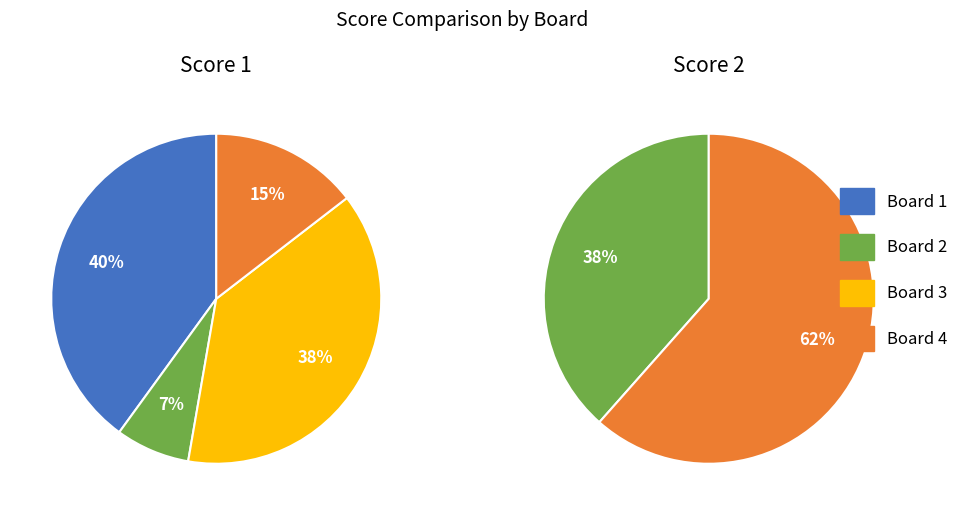

True or false: Board 3 accounts for 10% of the total.

False